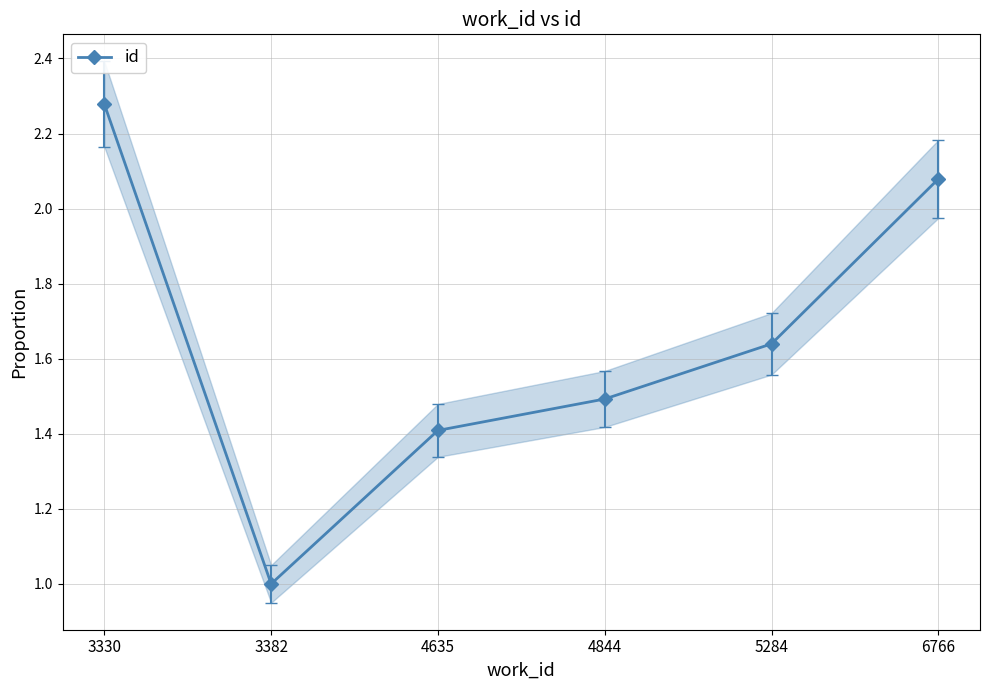

What is the change in value from 3330 to 5284?

-0.6